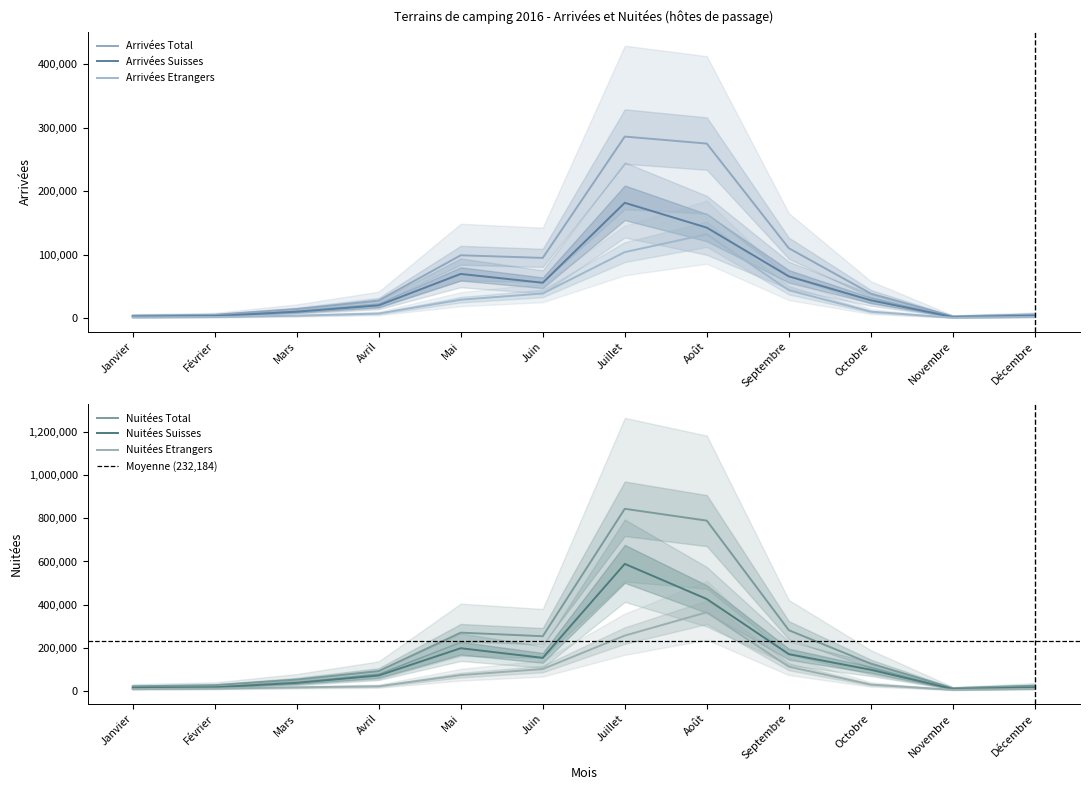

What are all the series names shown in the legend?

Arrivées Suisses, Arrivées Etrangers, Arrivées Total, Nuitées Suisses, Nuitées Etrangers, Nuitées Total